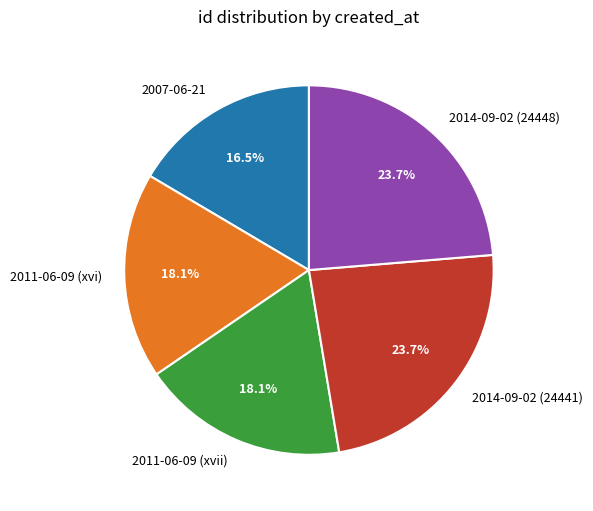

Does any single category account for the majority?

No